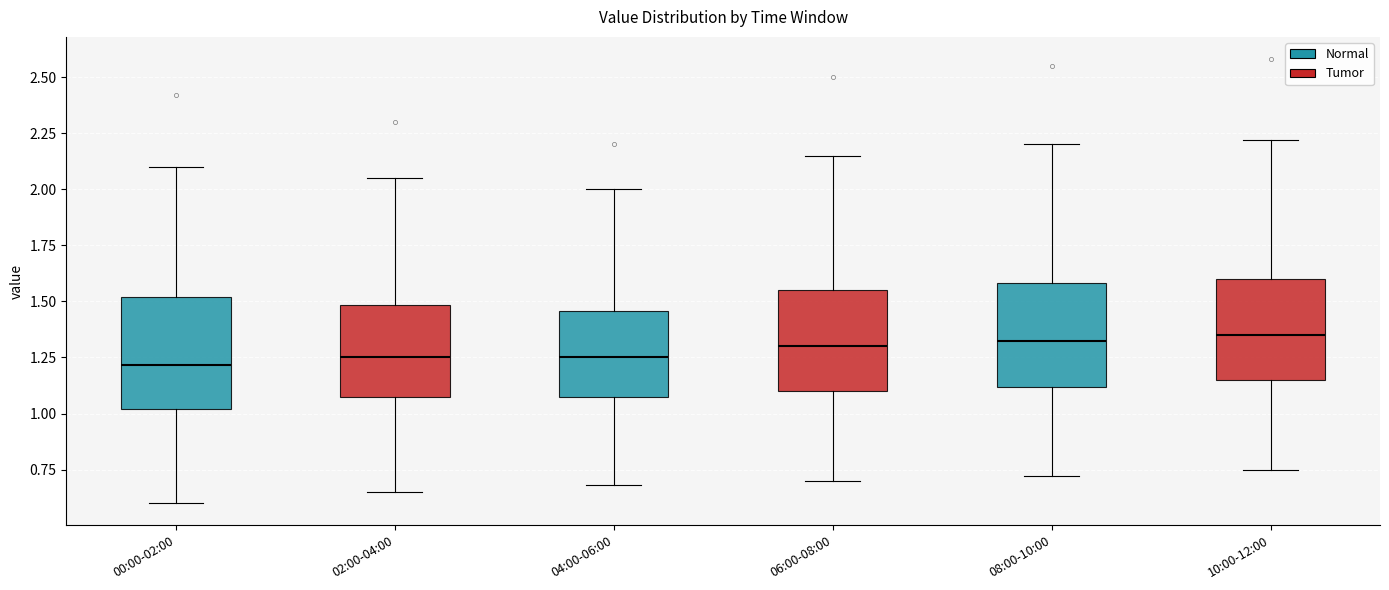

Where does the upper whisker of the box for 08:00-10:00 end on the y-axis? The values are not printed on the chart, so give them approximately, as read against the axis.

2.20